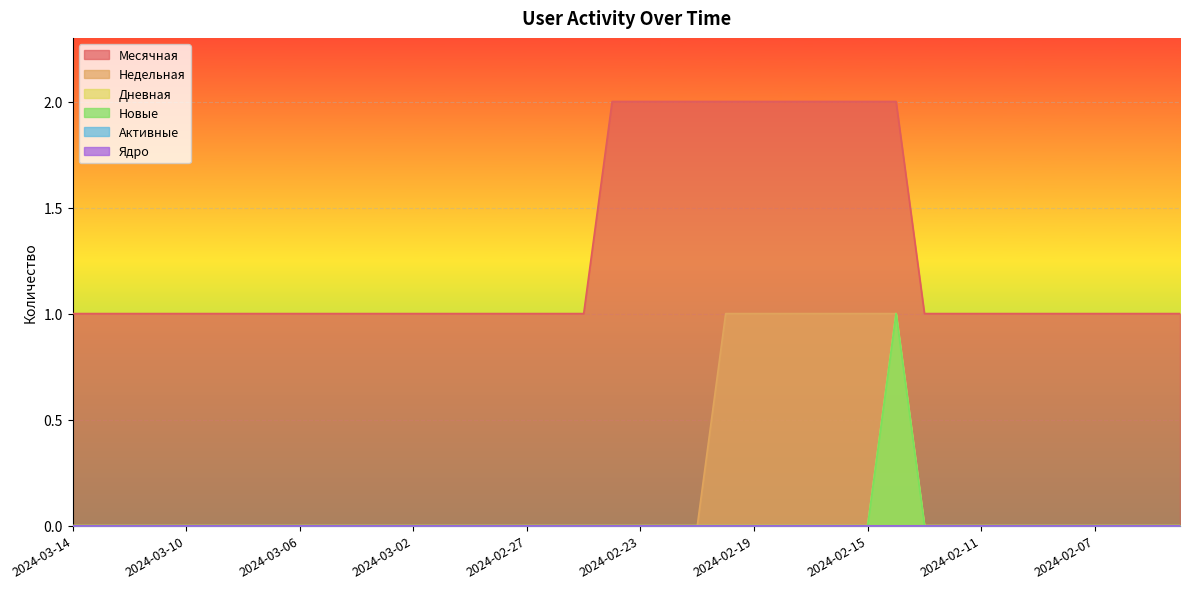

Count the Месячная values in the range 1 to 2.

40